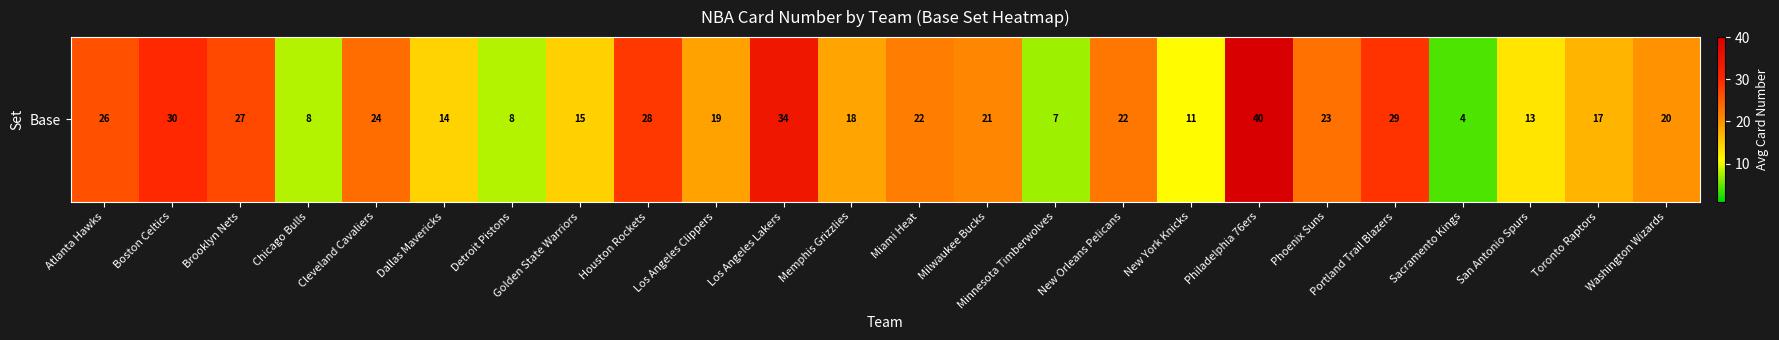

What is the ratio of the value at Golden State Warriors to the value at New Orleans Pelicans?

0.7